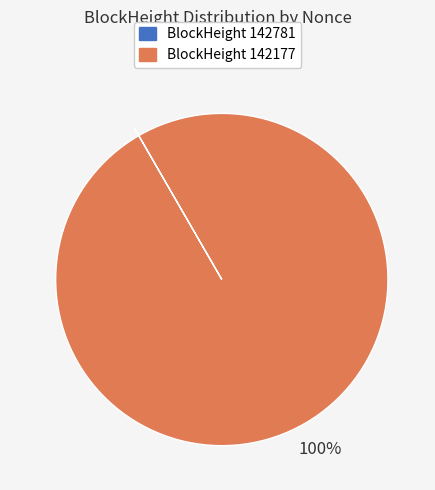

To the nearest percent, what is the difference between the largest and smallest slice percentages?

100%